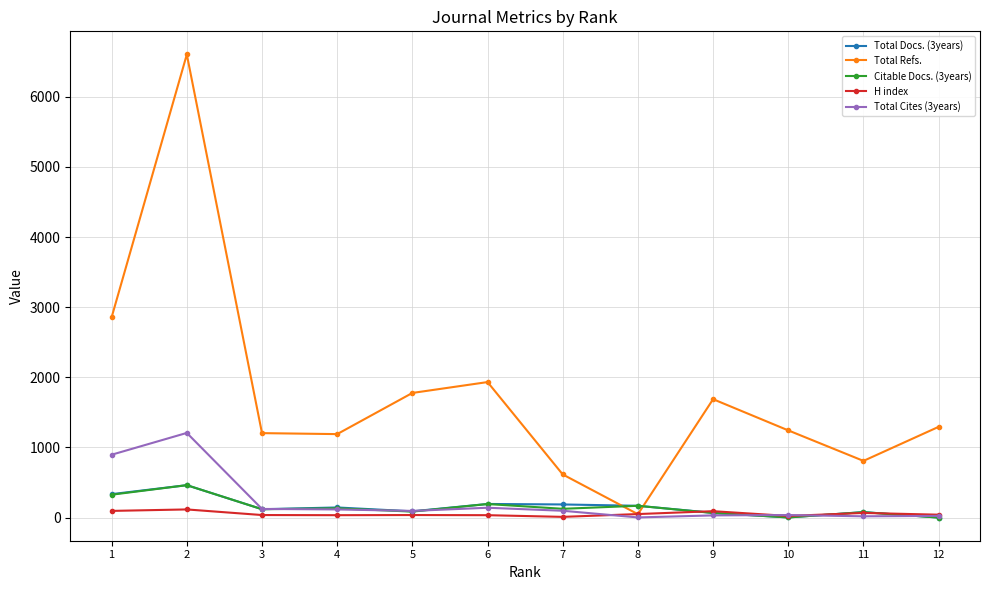

What is the sum of all Total Docs. (3years) values?

1844